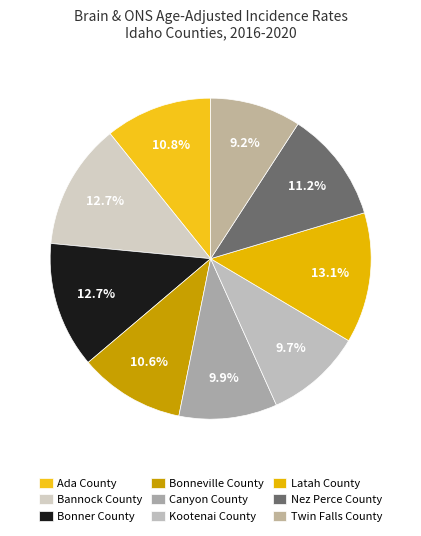

To the nearest percent, what is the difference between the largest and smallest slice percentages?

4%